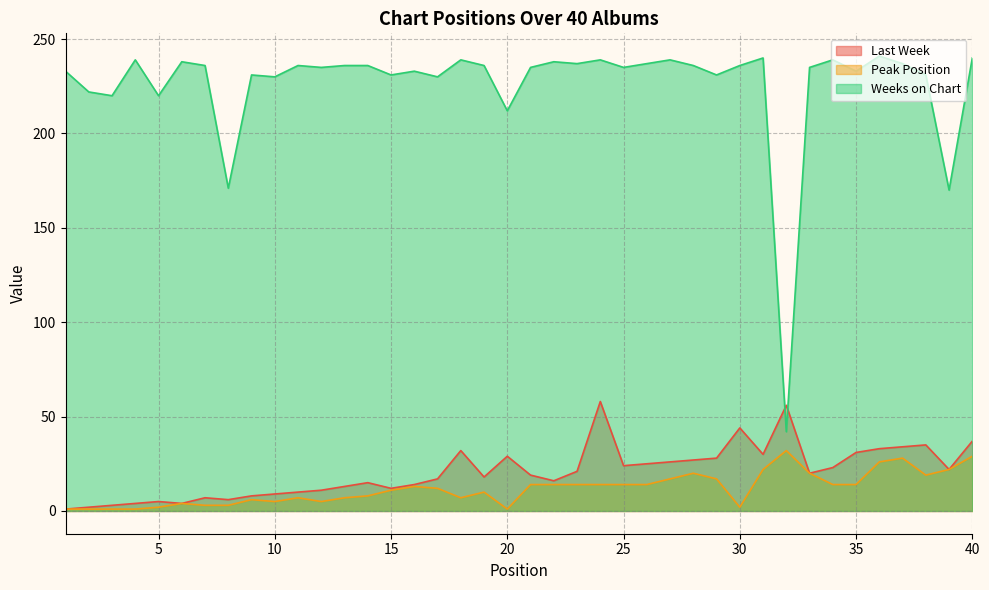

Reading right to left, list all the values displayed in this chart.

Last Week: 40=37	39=22	38=35	37=34	36=33	35=31	34=23	33=20	32=56	31=30	30=44	29=28	28=27	27=26	26=25	25=24	24=58	23=21	22=16	21=19	20=29	19=18	18=32	17=17	16=14	15=12	14=15	13=13	12=11	11=10	10=9	9=8	8=6	7=7	6=4	5=5	4=4	3=3	2=2	1=1
Peak Position: 40=29	39=22	38=19	37=28	36=26	35=14	34=14	33=20	32=32	31=22	30=2	29=17	28=20	27=17	26=14	25=14	24=14	23=14	22=14	21=14	20=1	19=10	18=7	17=12	16=13	15=11	14=8	13=7	12=5	11=7	10=5	9=6	8=3	7=3	6=4	5=2	4=1	3=1	2=1	1=1
Weeks on Chart: 40=240	39=170	38=231	37=237	36=241	35=233	34=239	33=235	32=42	31=240	30=236	29=231	28=236	27=239	26=237	25=235	24=239	23=237	22=238	21=235	20=212	19=236	18=239	17=230	16=233	15=231	14=236	13=236	12=235	11=236	10=230	9=231	8=171	7=236	6=238	5=220	4=239	3=220	2=222	1=233